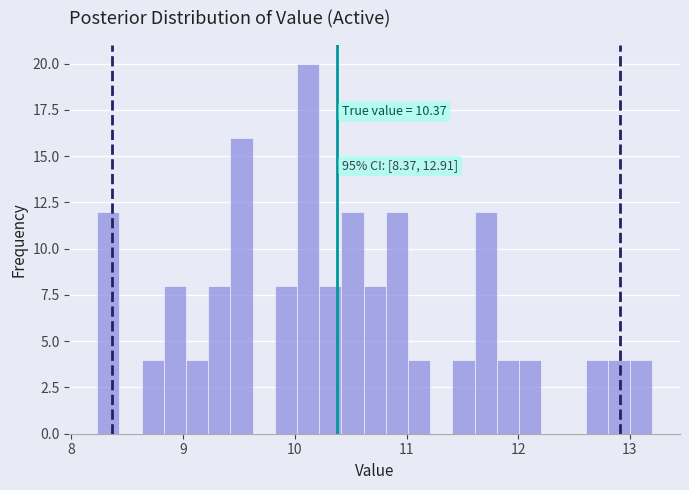

Read against the x-axis, roughly where is the centre of the tallest bar?

10.1